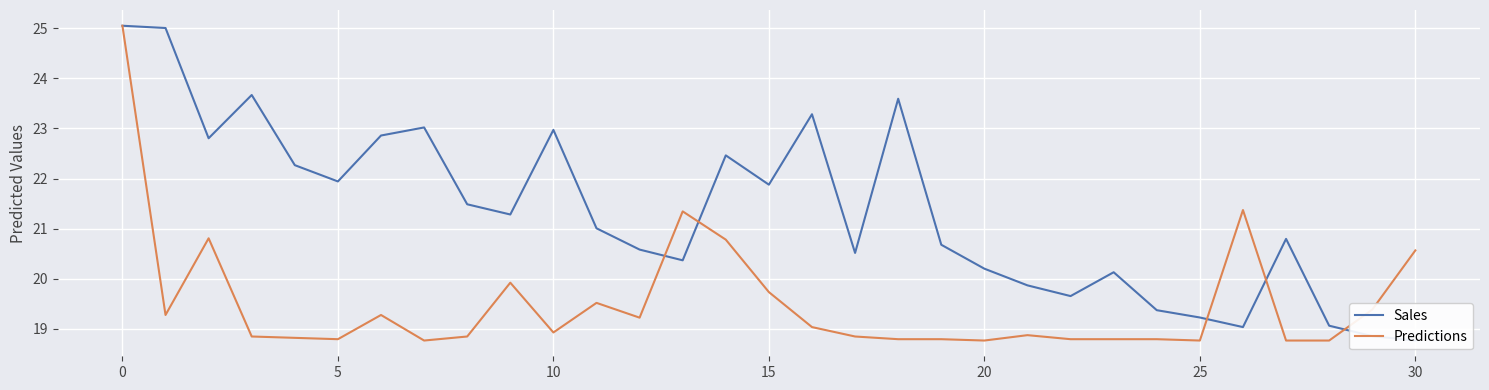

The value of Predictions at 15 is 19.7. True or false?

True